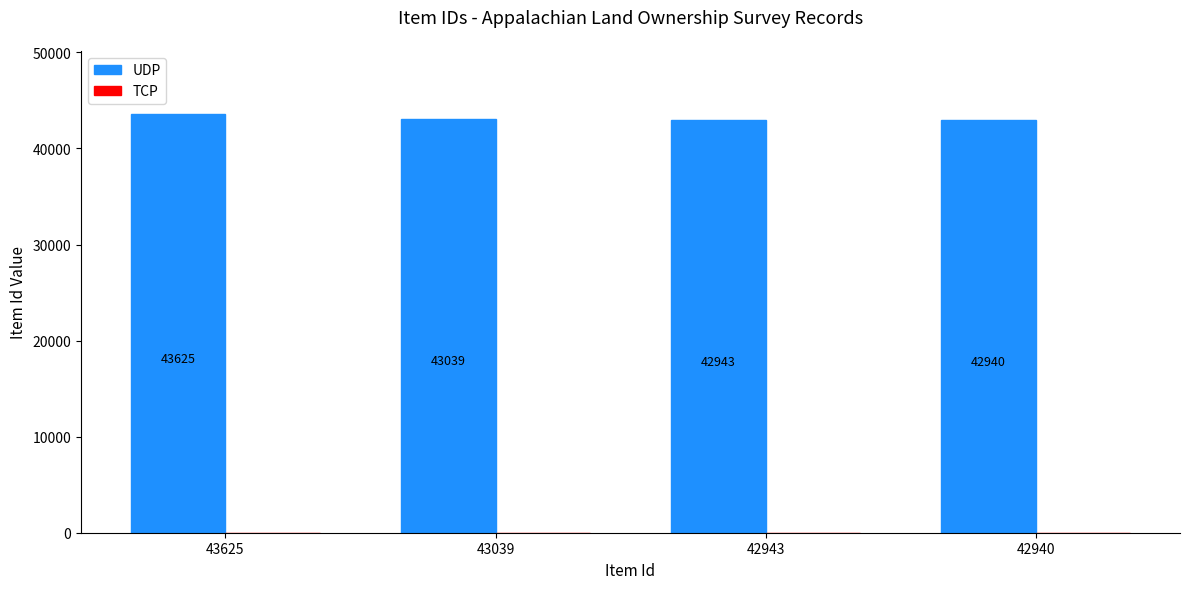

Does the chart contain any negative values?

No